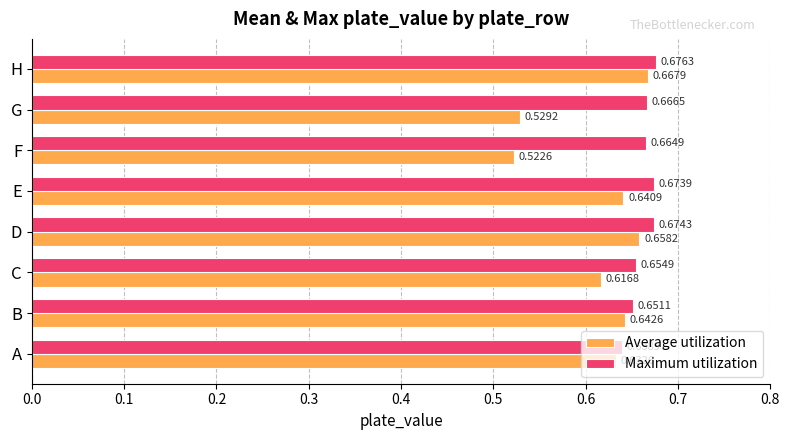

List the series in order of their peak value, highest first.

Maximum utilization, Average utilization